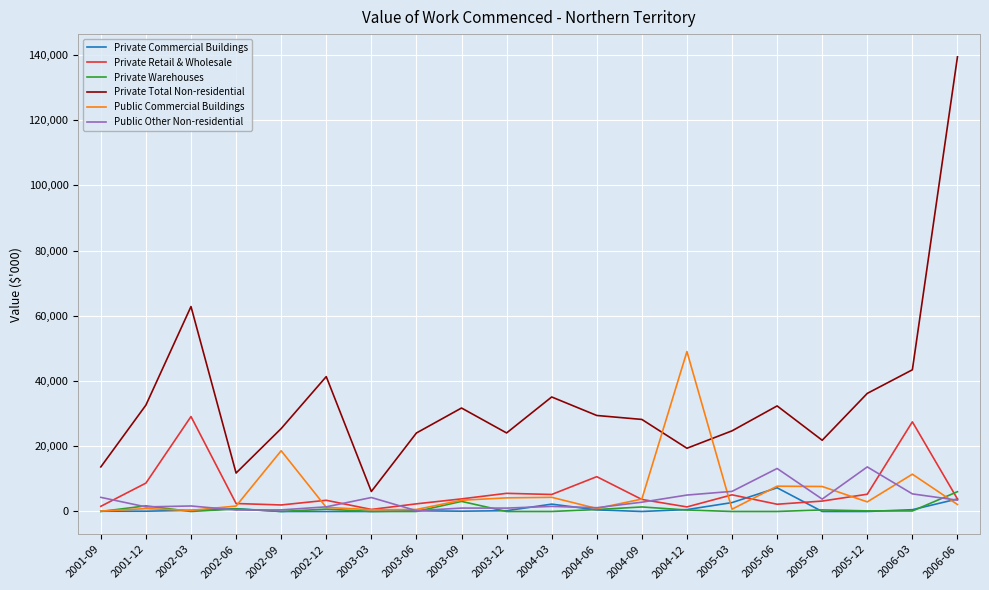

Which category has the highest value in the Private Warehouses series?

2006-06